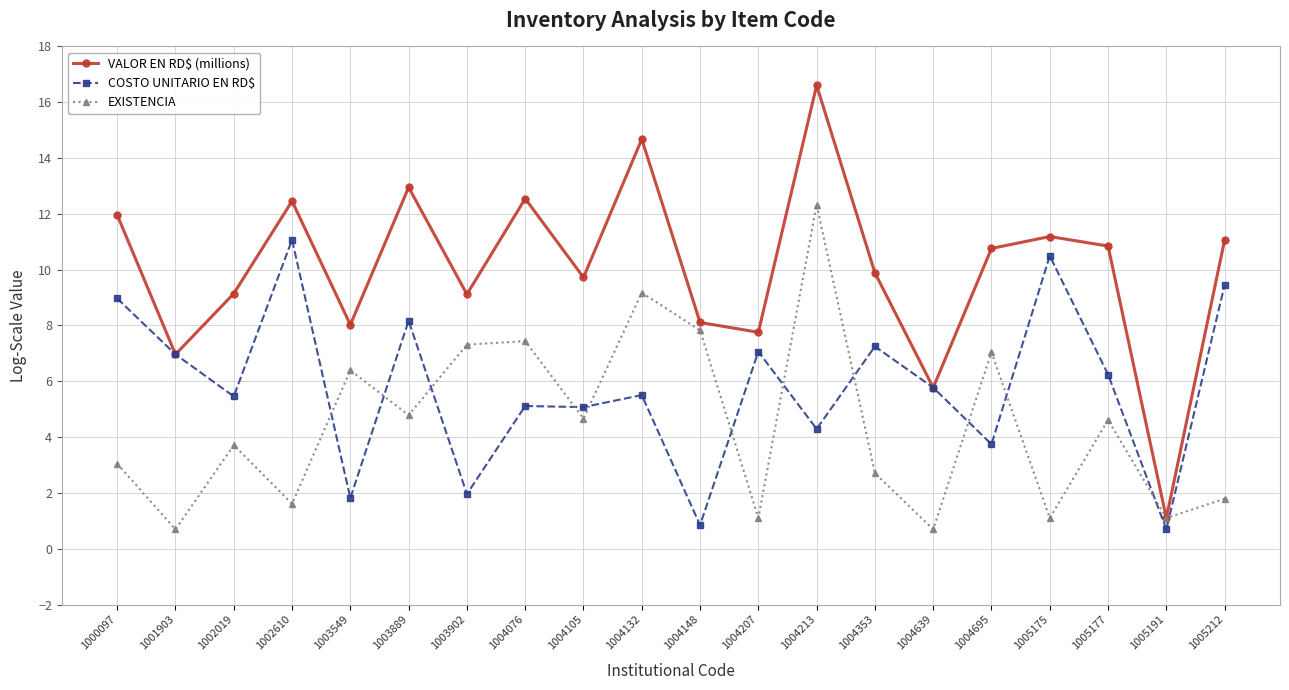

Where is EXISTENCIA nearest to the value 6?

1003549